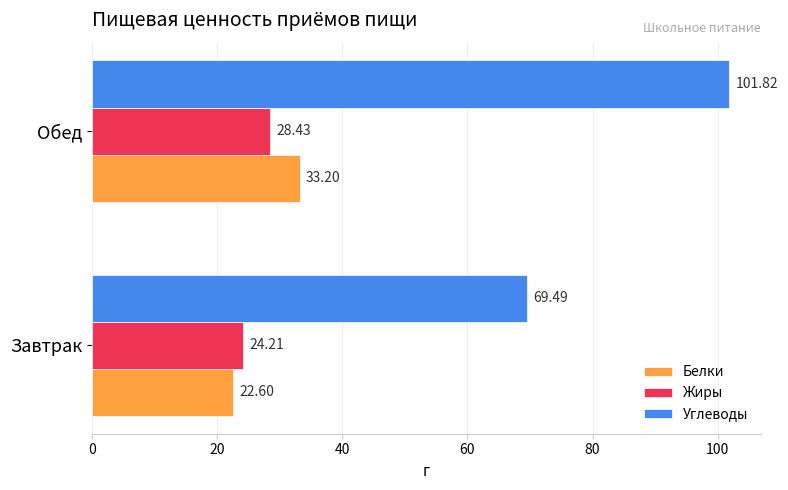

Which series has the largest total across all categories?

Углеводы